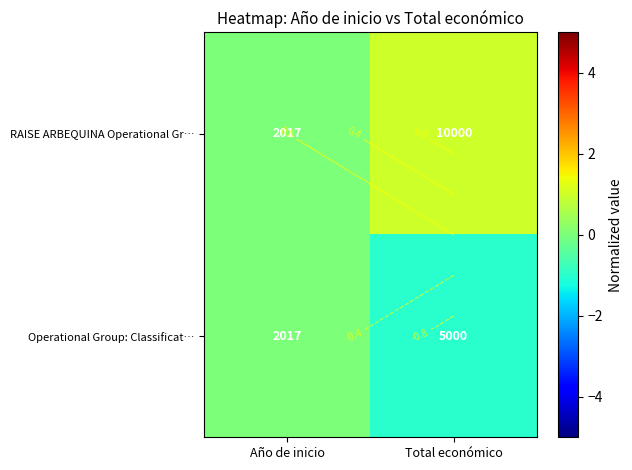

Which category has the lowest value in the Operational Group: Classificat… series?

Total económico